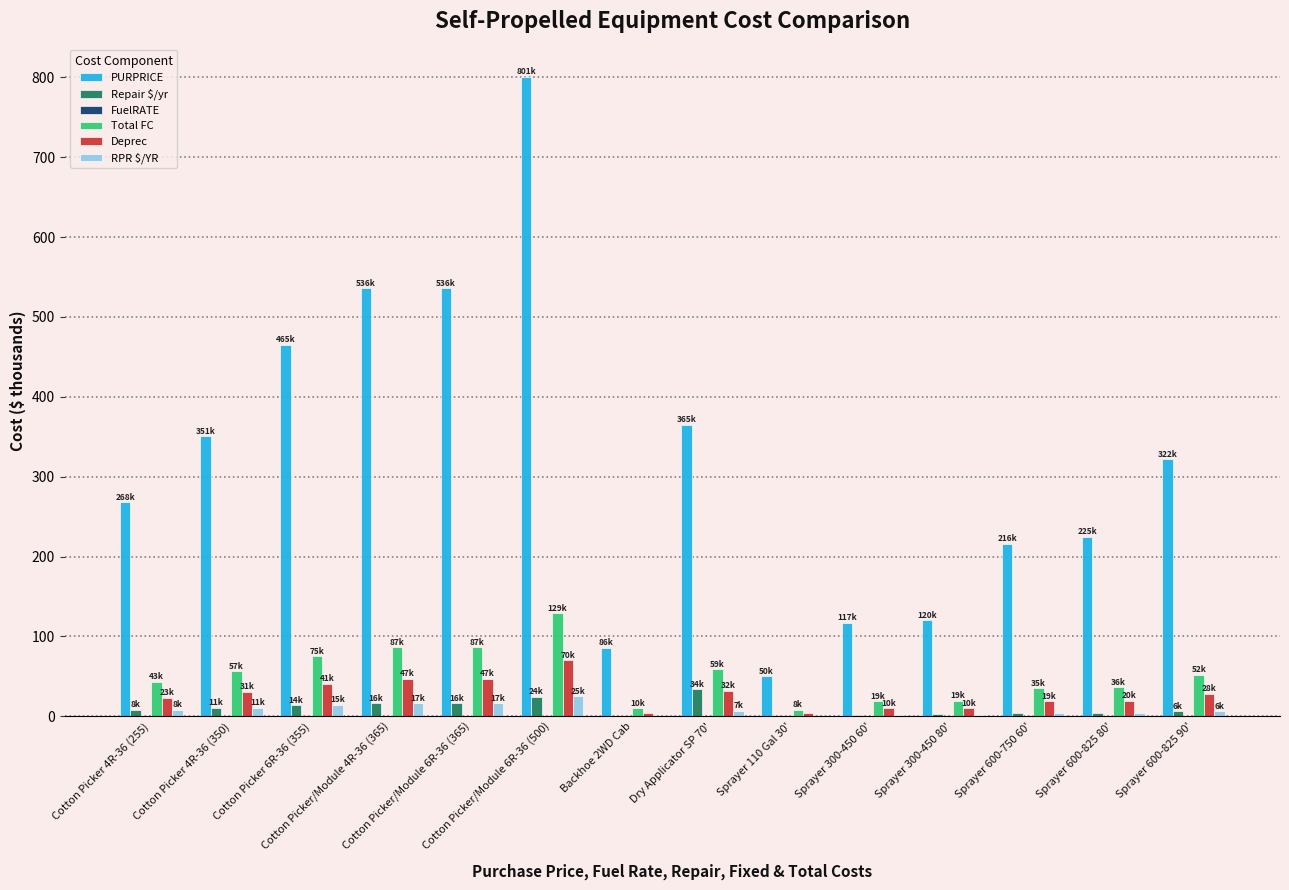

What is the maximum value shown in the chart?

800.8